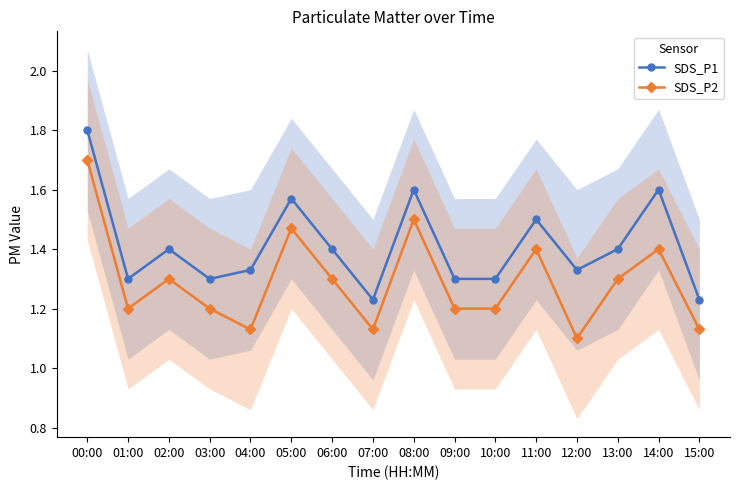

True or false: SDS_P2 and SDS_P1 cross at least once.

False